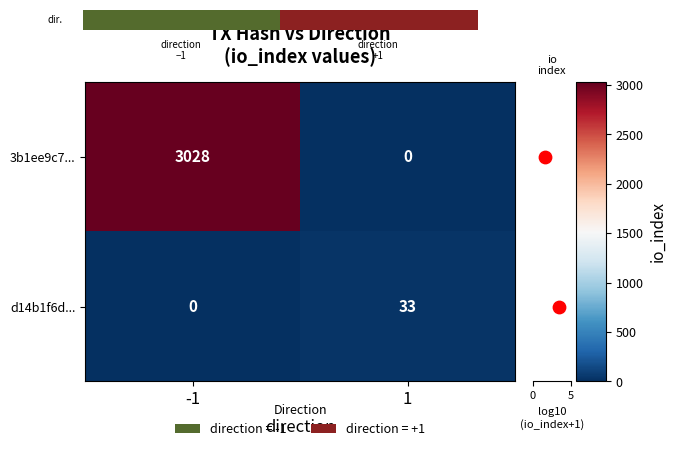

Rank the categories by d14b1f6d... value from lowest to highest.

-1, 1